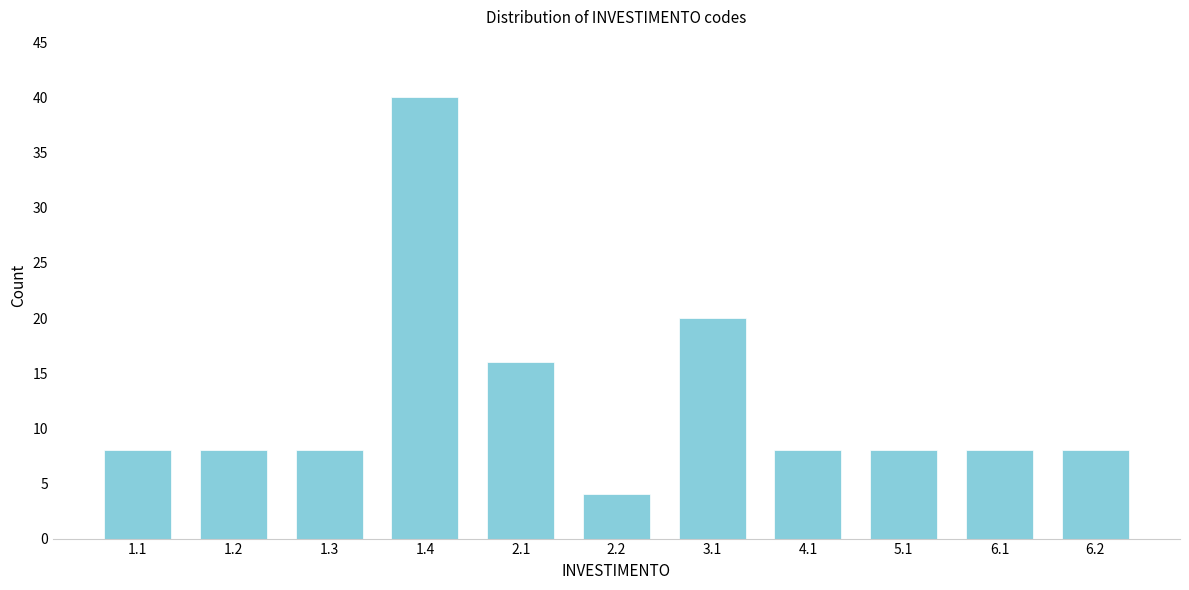

Reading left to right, transcribe all the data shown in this chart.

1.1=8	1.2=8	1.3=8	1.4=40	2.1=16	2.2=4	3.1=20	4.1=8	5.1=8	6.1=8	6.2=8